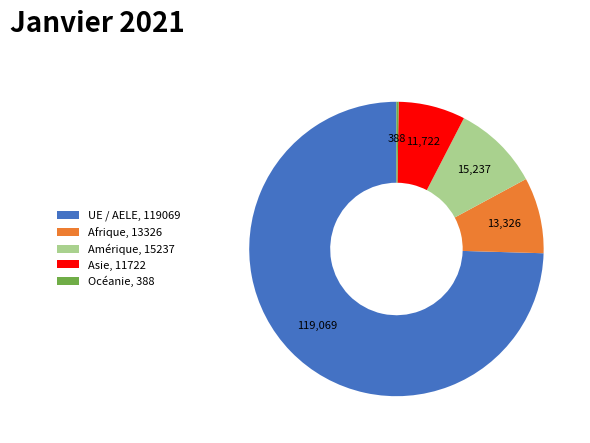

Which category accounts for the majority?

UE / AELE